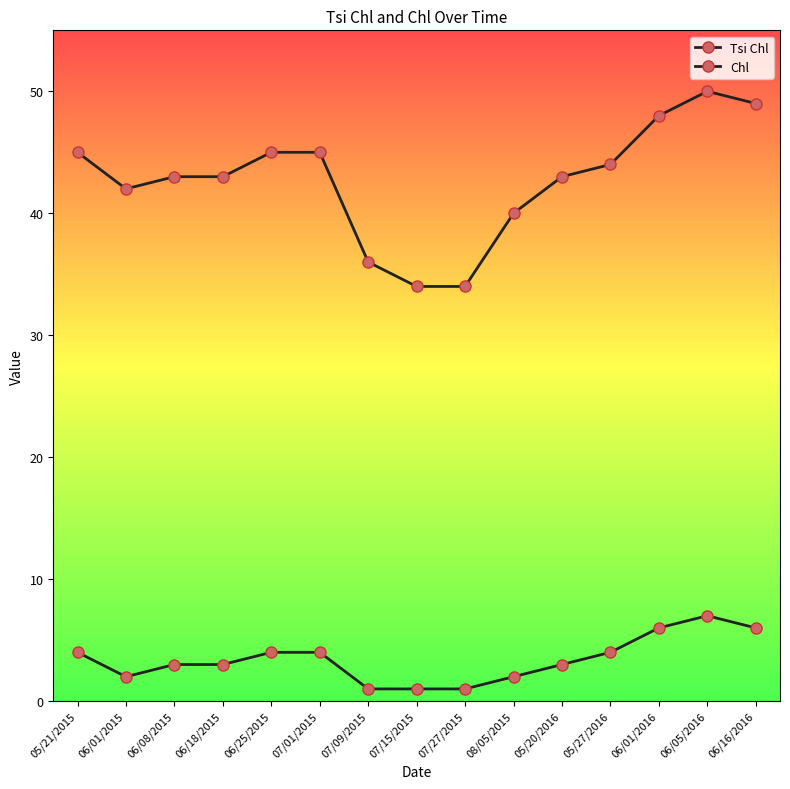

How many categories are shown in the chart?

15